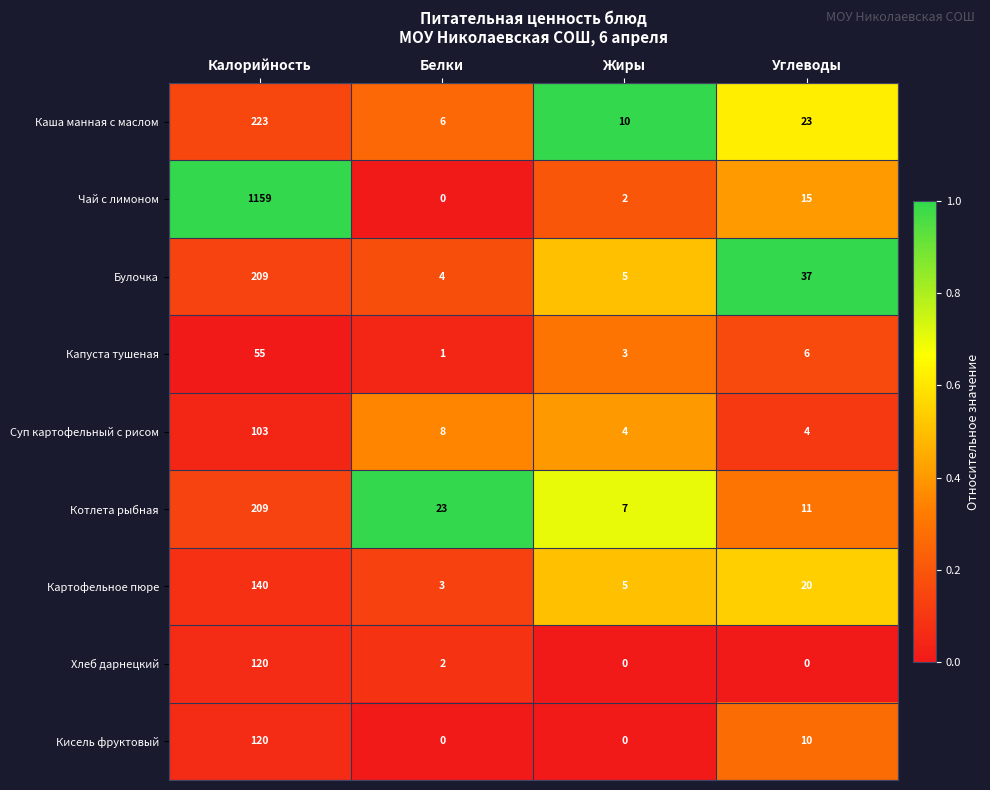

What is the total value across all series at Жиры?

36